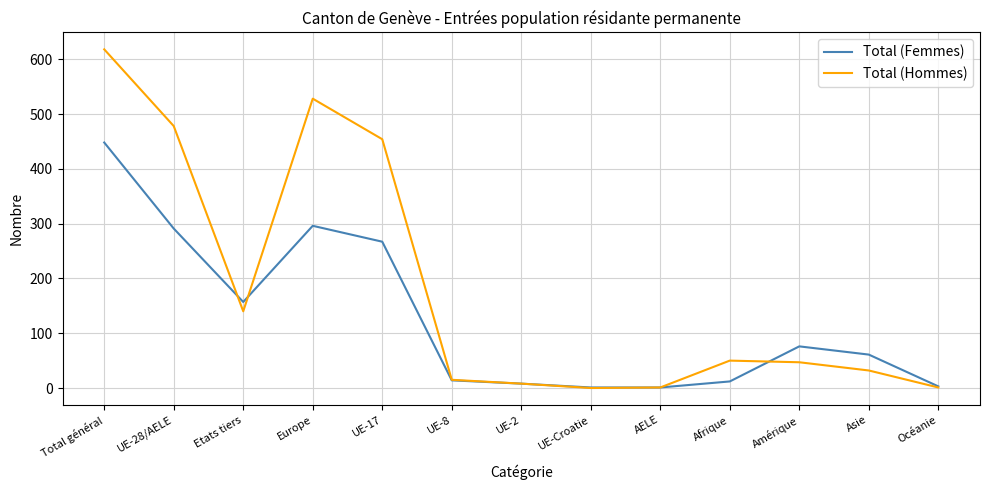

List the series in order of their overall mean, lowest first.

Total (Femmes), Total (Hommes)